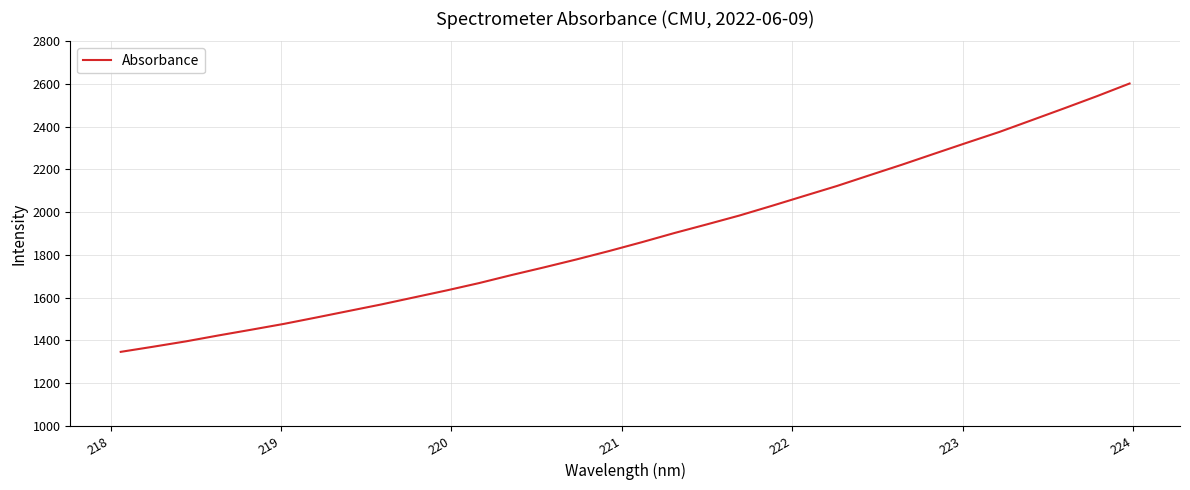

Count the number of values greater than 1859.

16